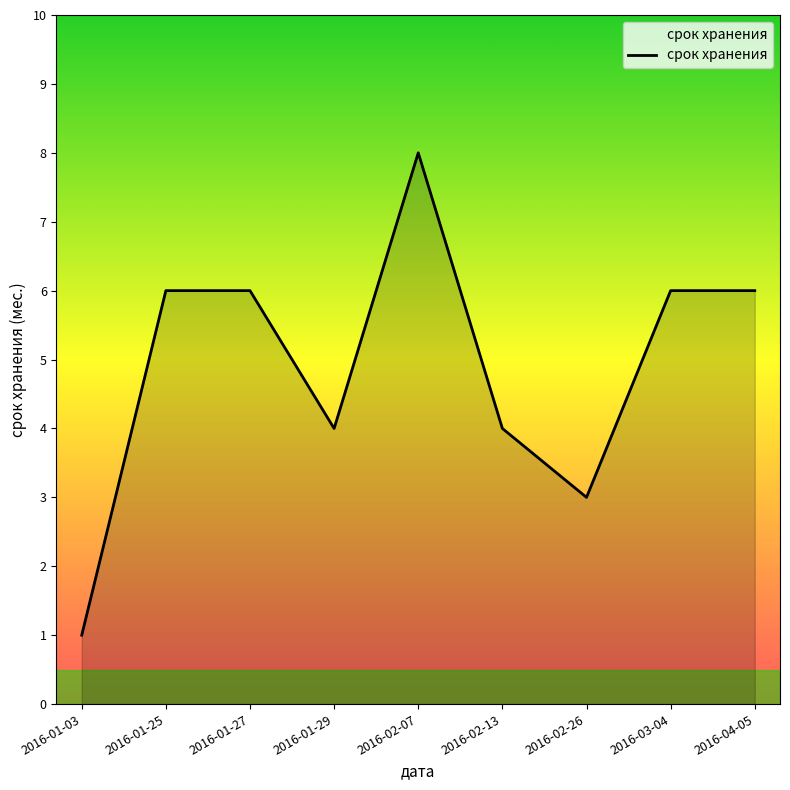

Reading left to right, list all the values displayed in this chart.

2016-01-03=1	2016-01-25=6	2016-01-27=6	2016-01-29=4	2016-02-07=8	2016-02-13=4	2016-02-26=3	2016-03-04=6	2016-04-05=6